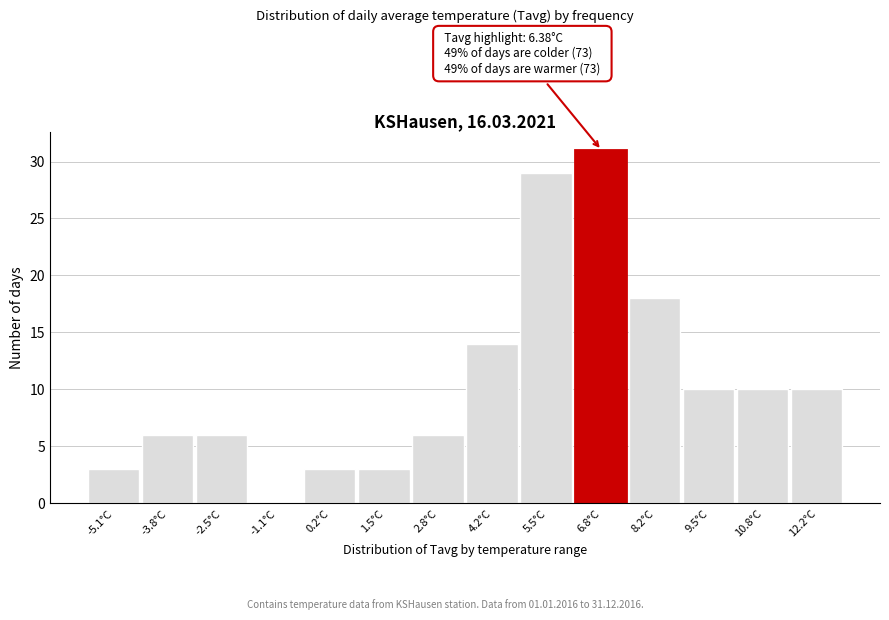

Which range on the x-axis has the tallest bar?

6.2 to 7.6